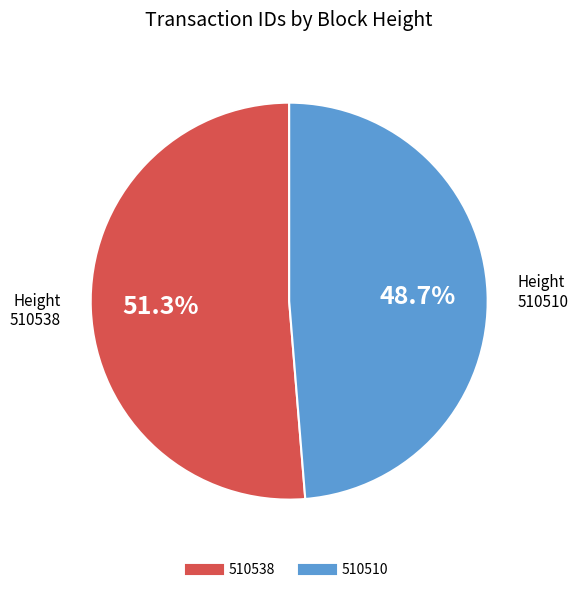

To the nearest percent, what is the combined percentage of 510538 and 510510?

100%